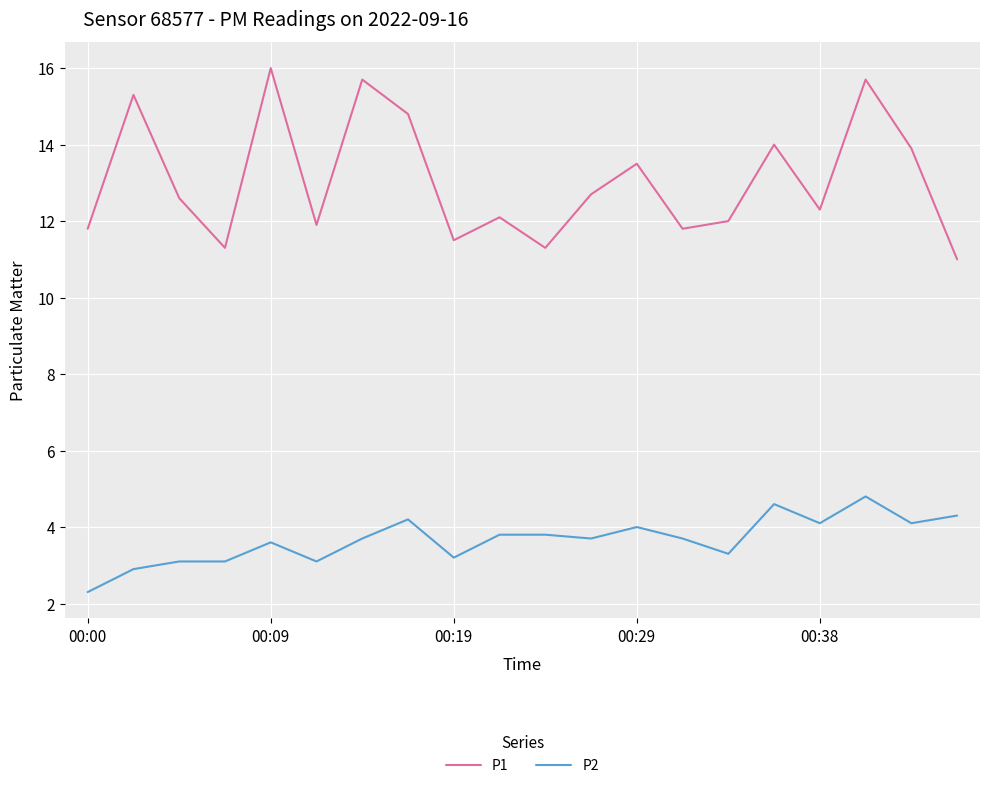

What are all the series names shown in the legend?

P1, P2